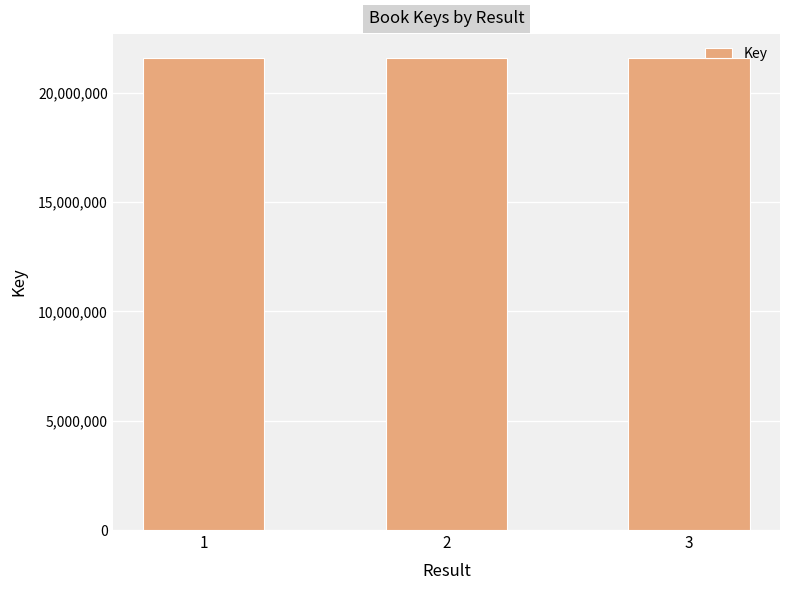

The value at 2 is 21608141. True or false?

True